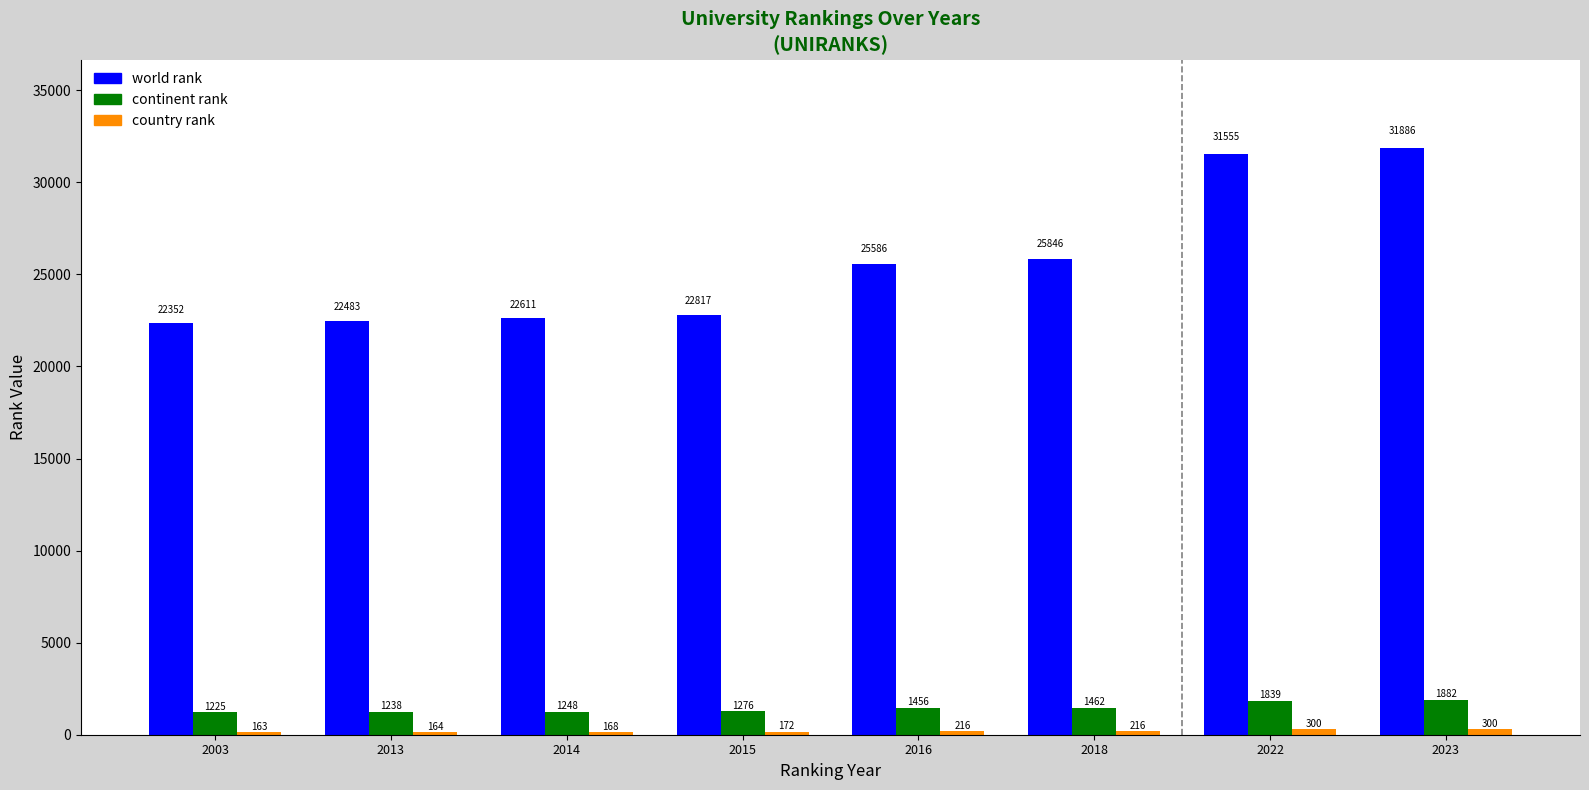

How many bars are there in each group?

3